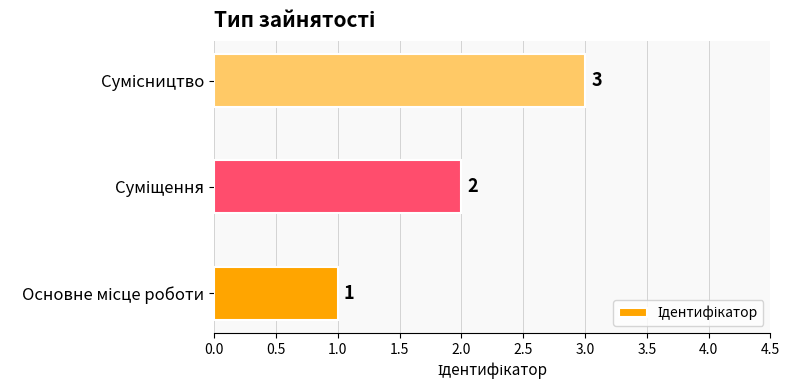

What is the maximum value shown in the chart?

3